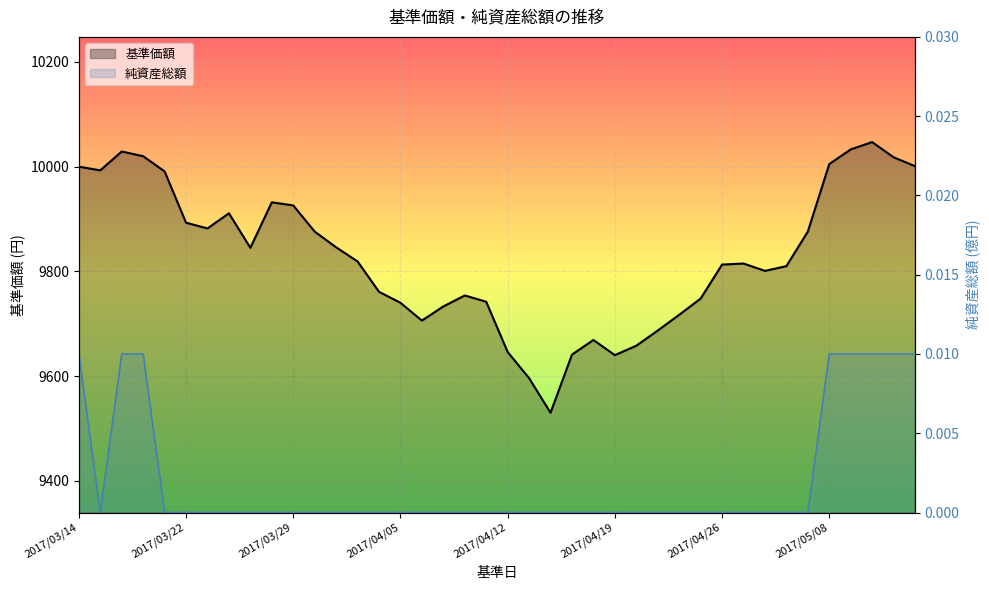

How many categories are shown in the chart?

40